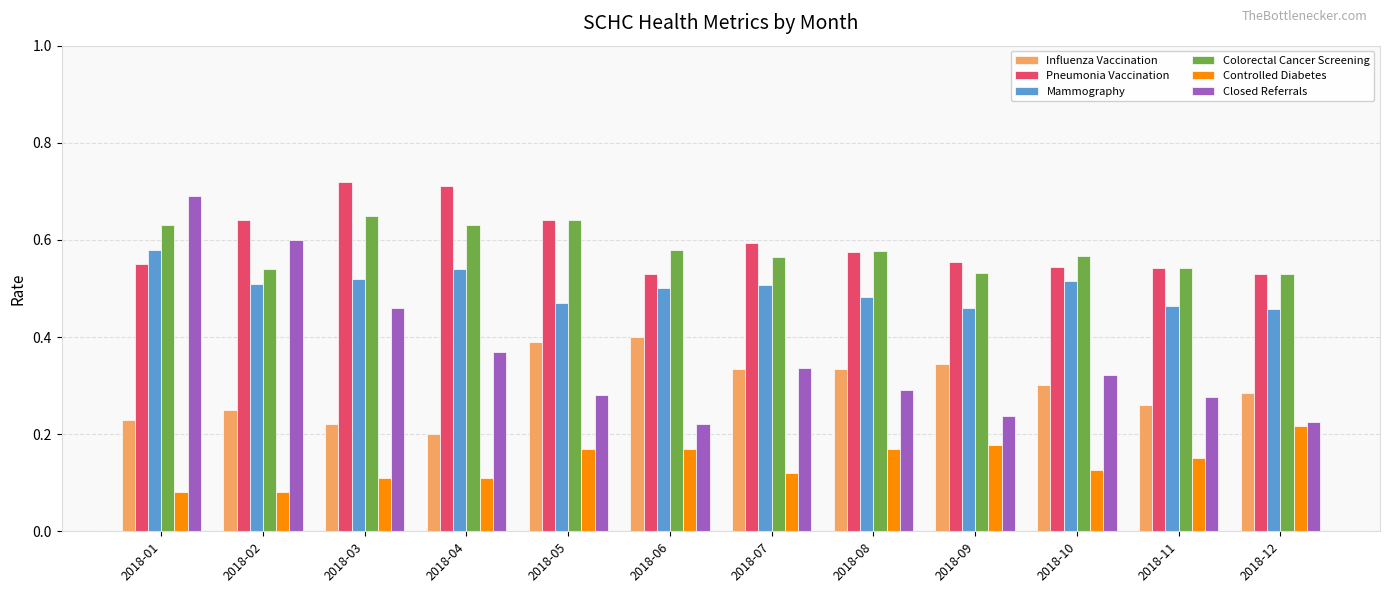

What is the sum of all Closed Referrals values?

4.3